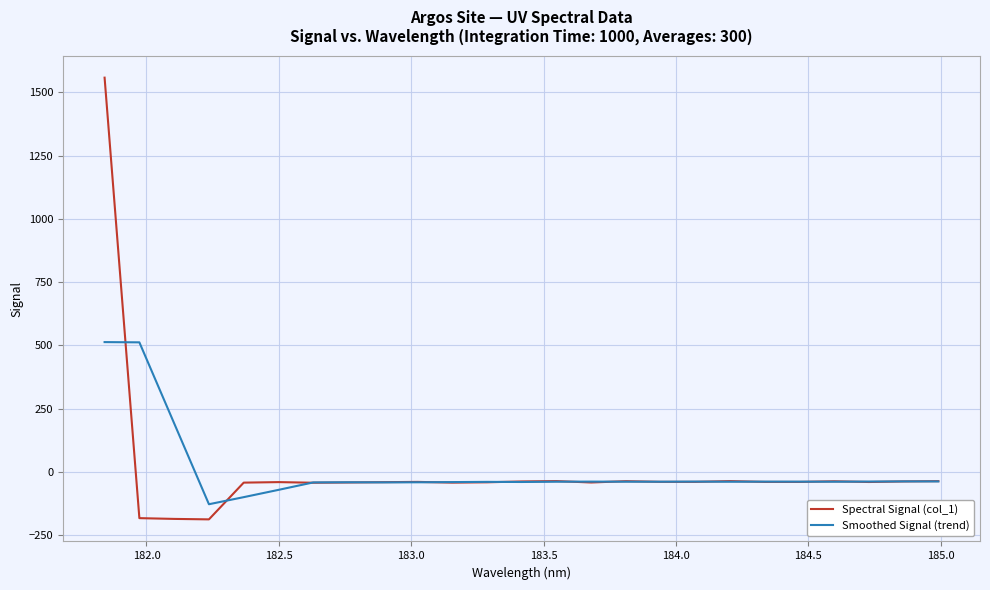

What is the maximum value for Spectral Signal (col_1)?

1558.0